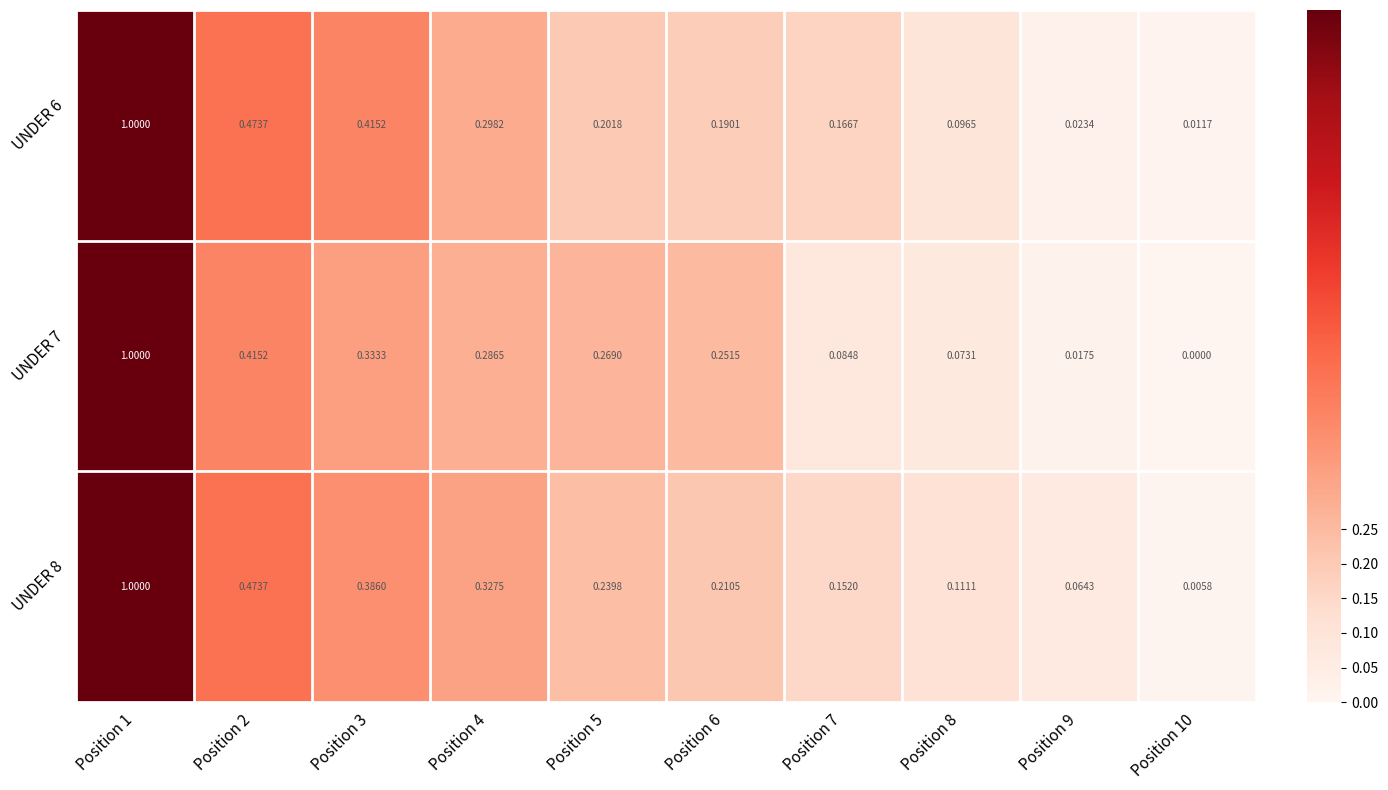

How many categories are shown in the chart?

10